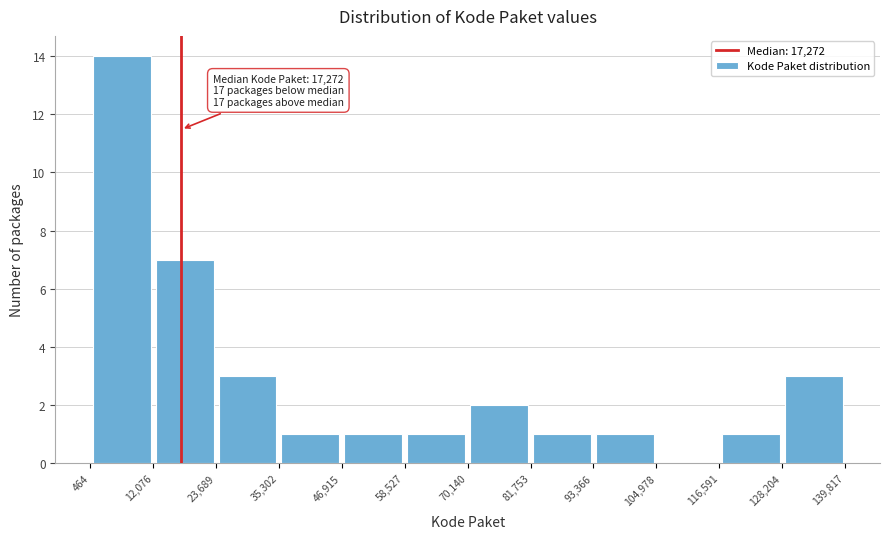

Which range on the x-axis has the tallest bar?

464 to 12,076